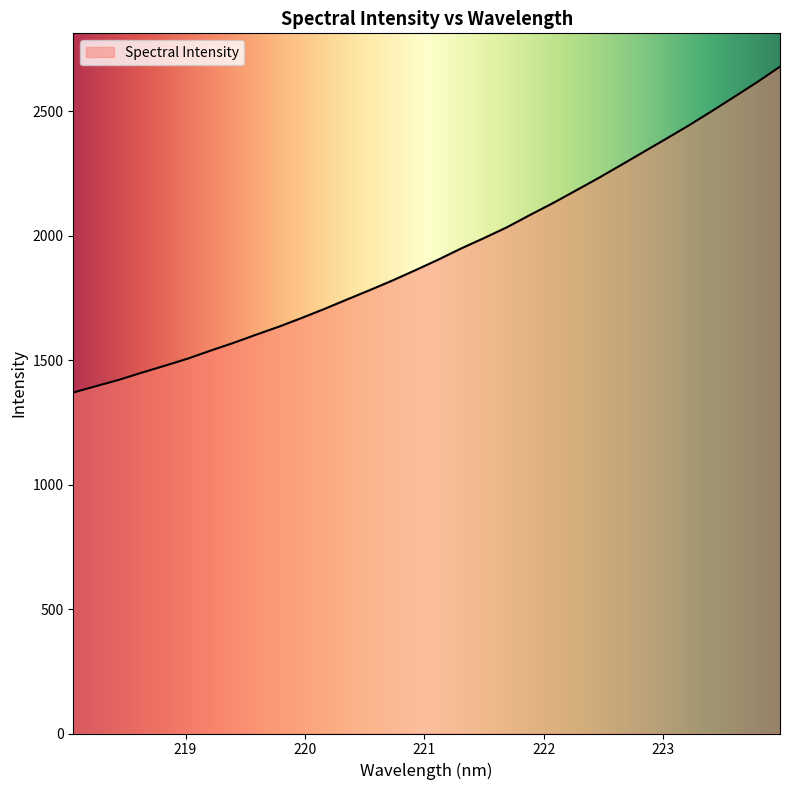

How many values are below 1904?

16